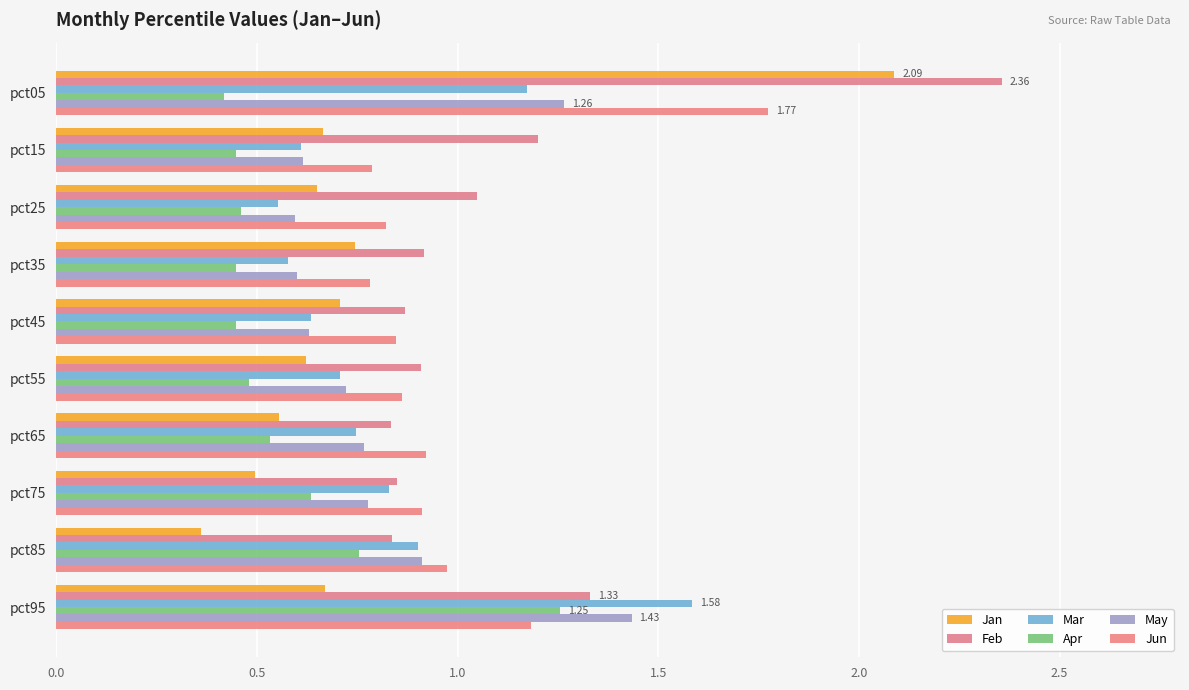

Which series has the largest range (max minus min)?

Jan